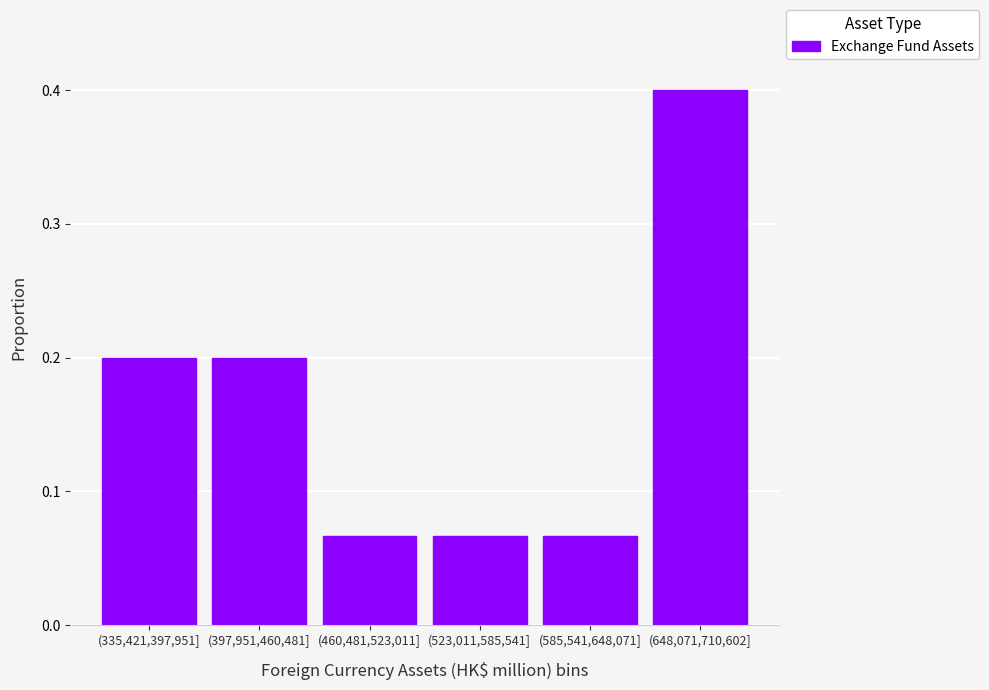

Is it true that the value at (397,951,460,481] is 0.1?

False